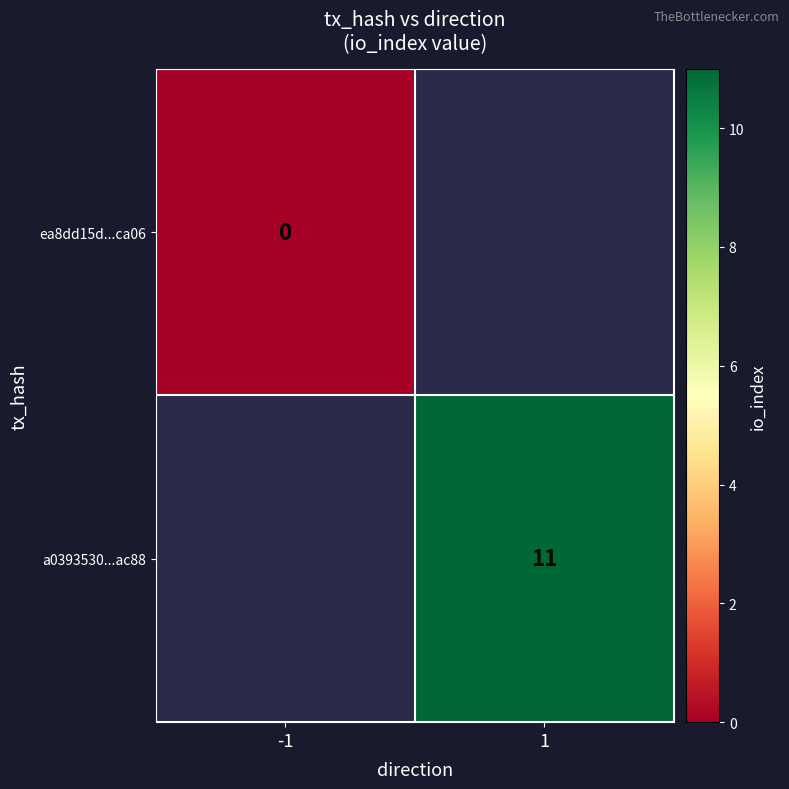

The value of a0393530...ac88 at 1 is 16. True or false?

False